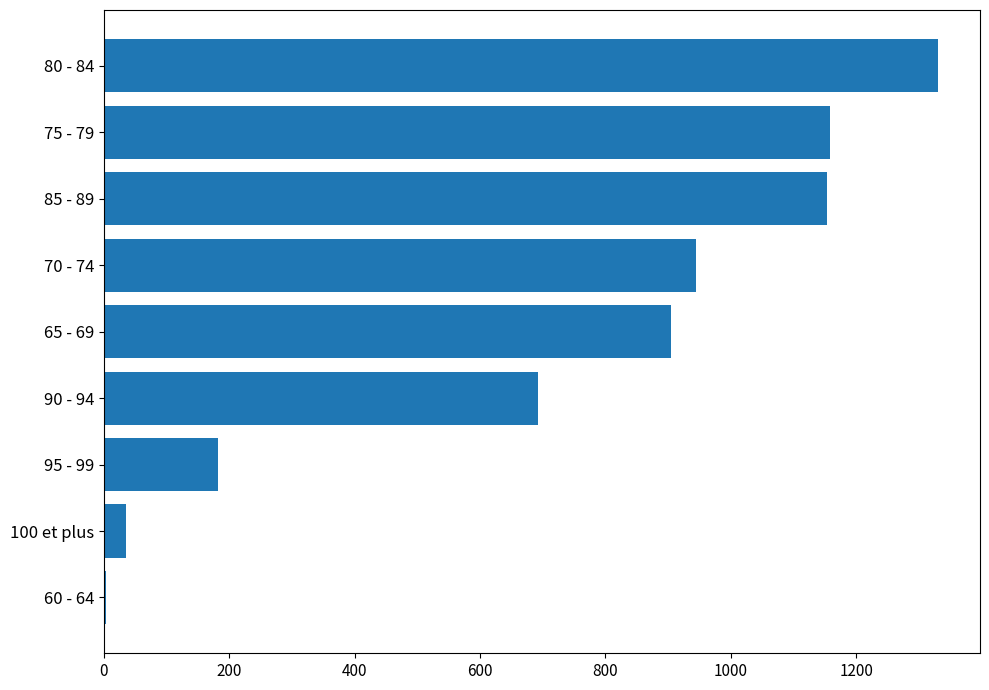

Is it true that the value at 70 - 74 is 945?

True